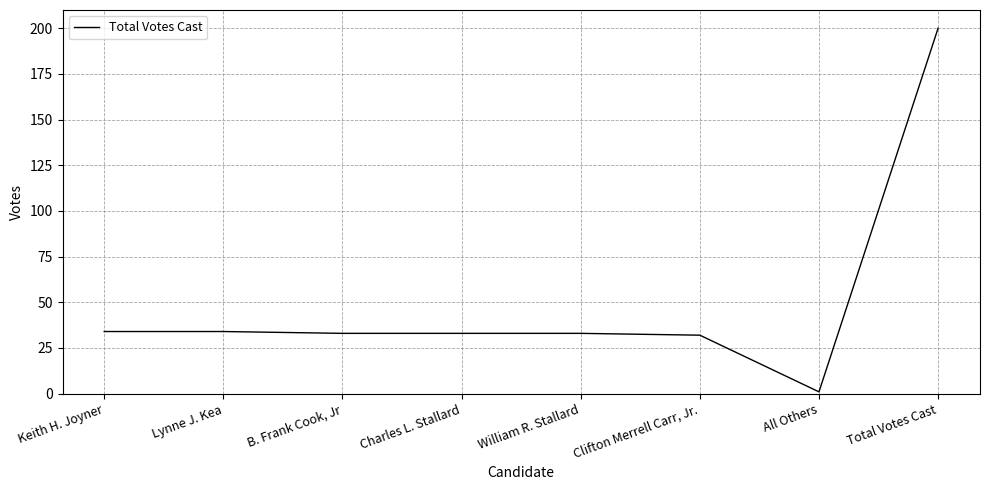

What is the minimum value shown in the chart?

1